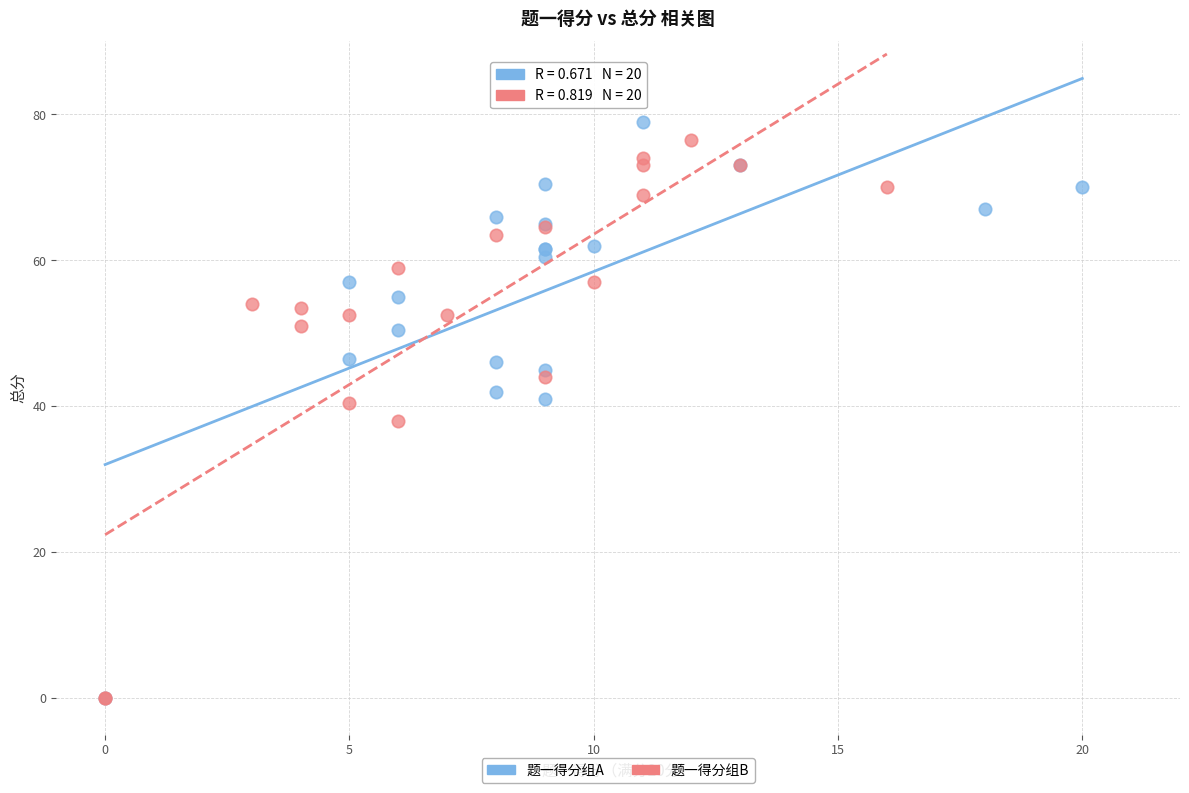

Which series contains the highest Y value?

题一得分组A